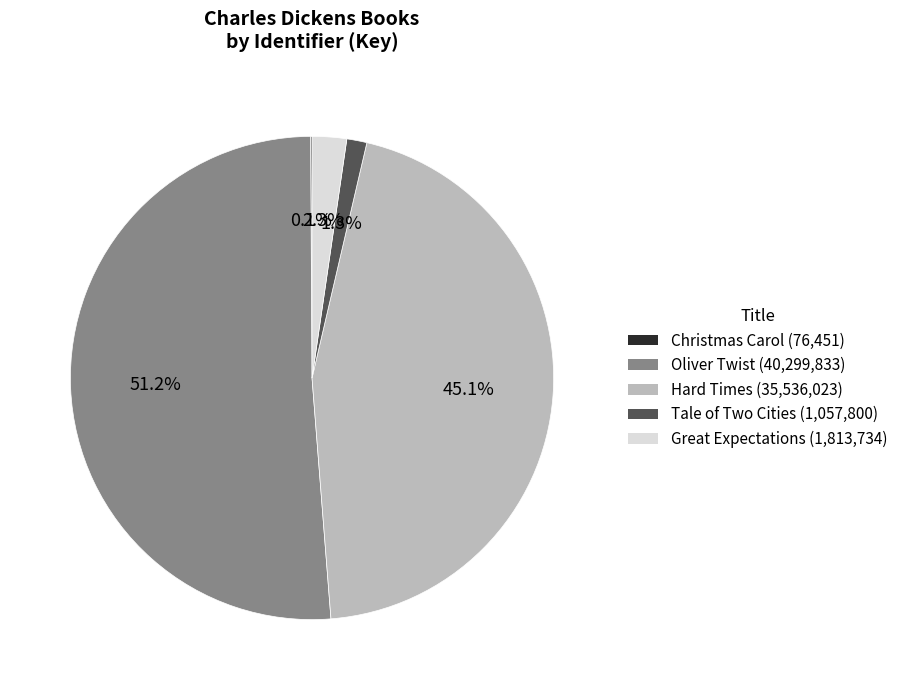

Which slice is the largest?

Oliver Twist